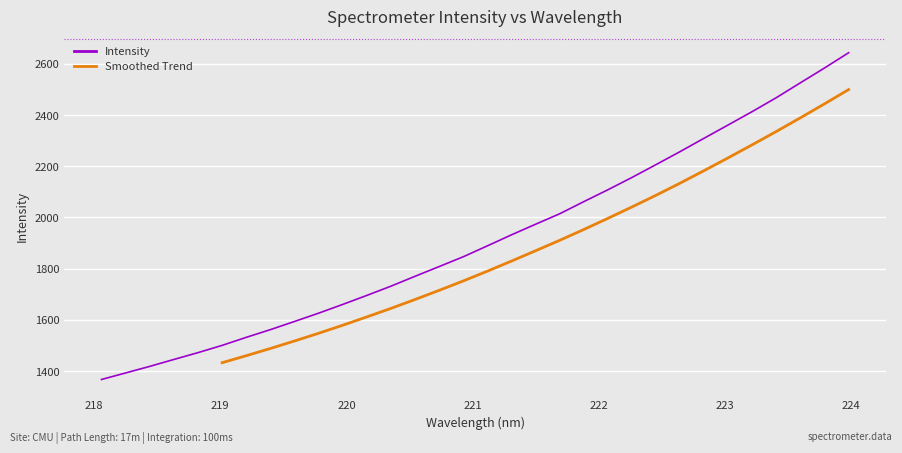

The value at 221.8812 is 2061.7. True or false?

True